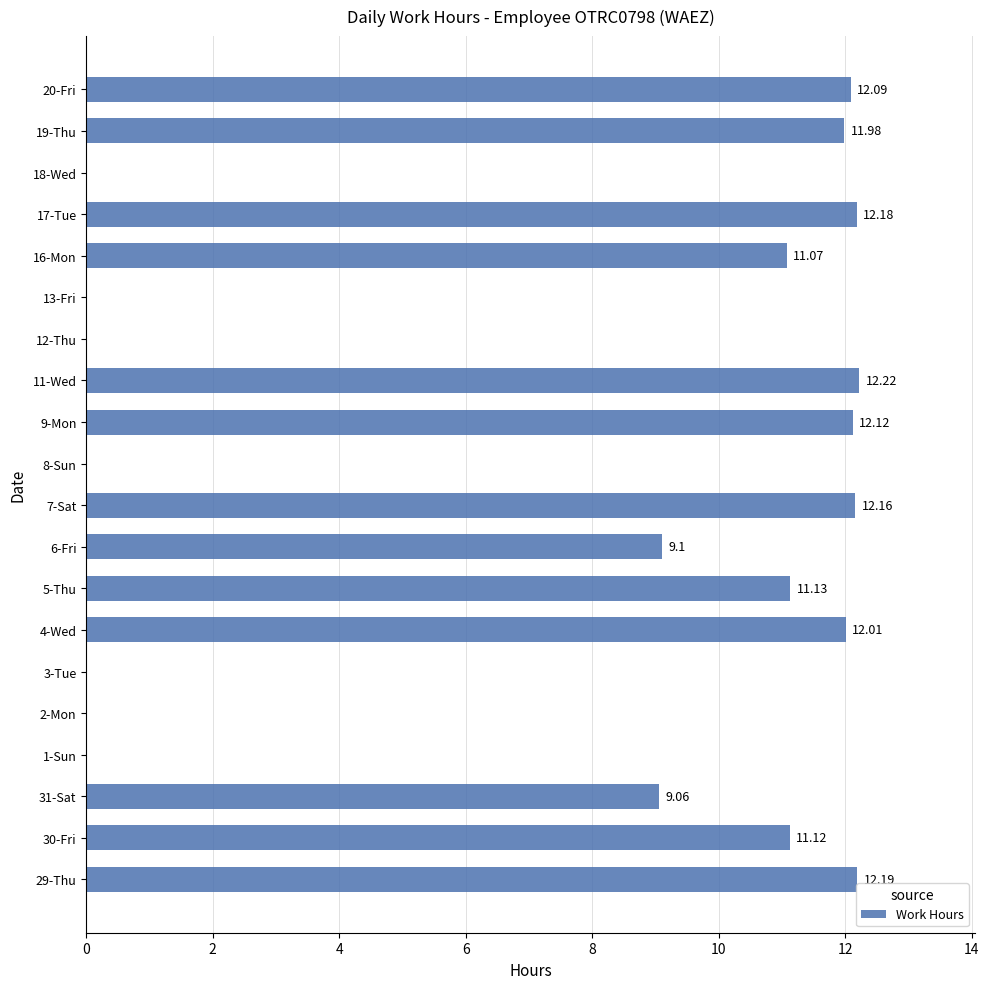

How many data points does each series have?

20